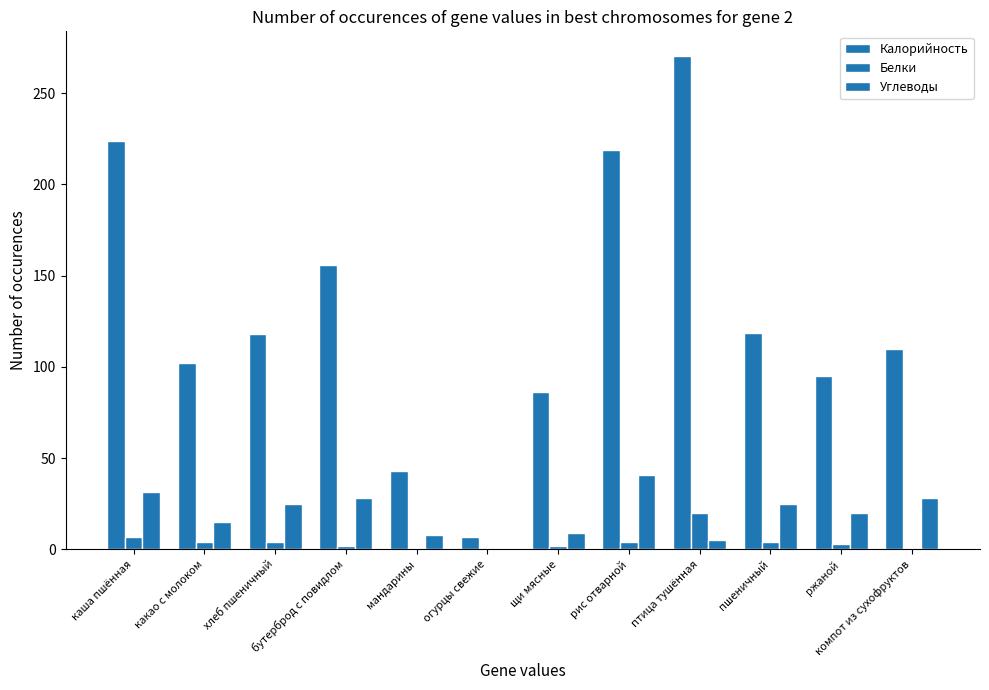

What is the average value of the Калорийность series?

129.0